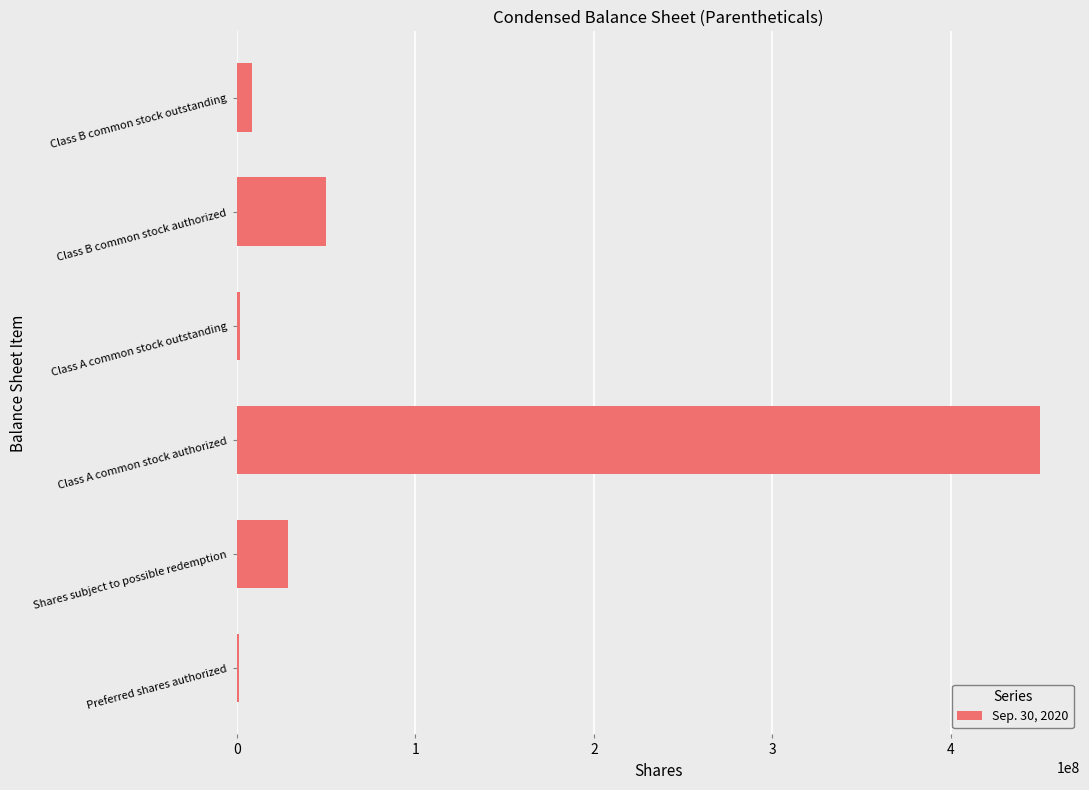

Which has a higher value, Shares subject to possible redemption or Class A common stock outstanding?

Shares subject to possible redemption